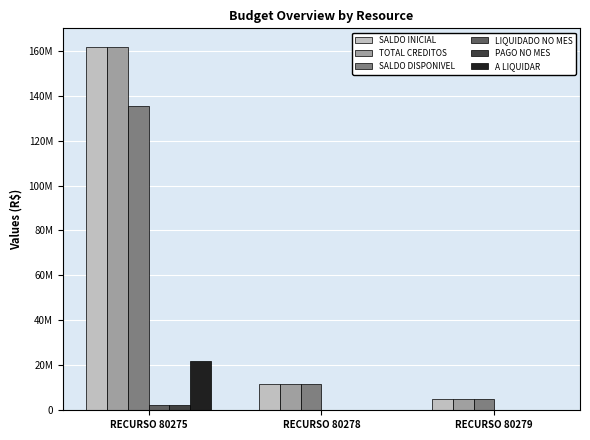

What is the value of the TOTAL CREDITOS bar at the 2nd from the left?

11800000.0